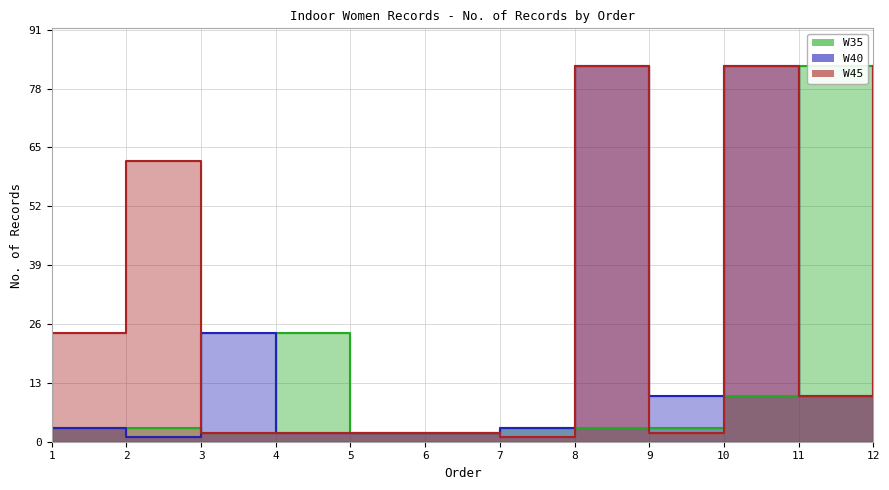

Where is W45 nearest to the value 42?

1